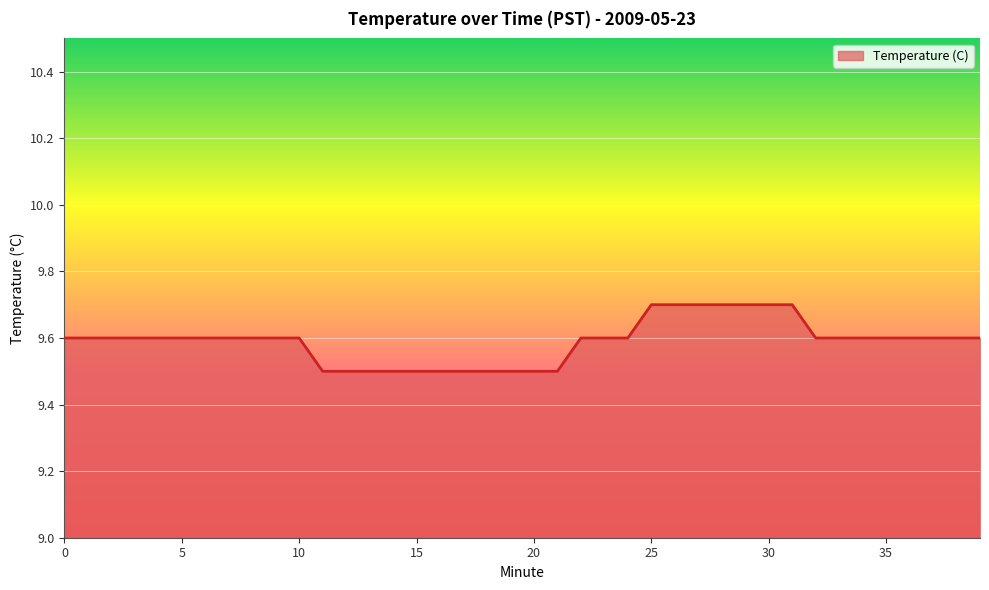

What is the smallest value displayed?

9.5